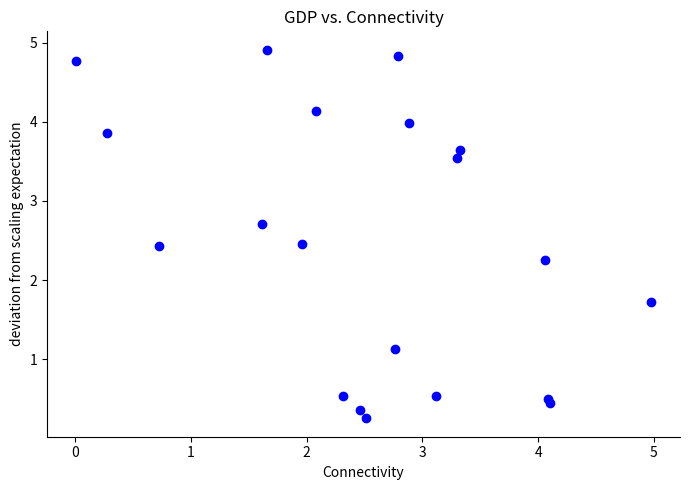

What is the range of Y values (max minus min)?

4.7